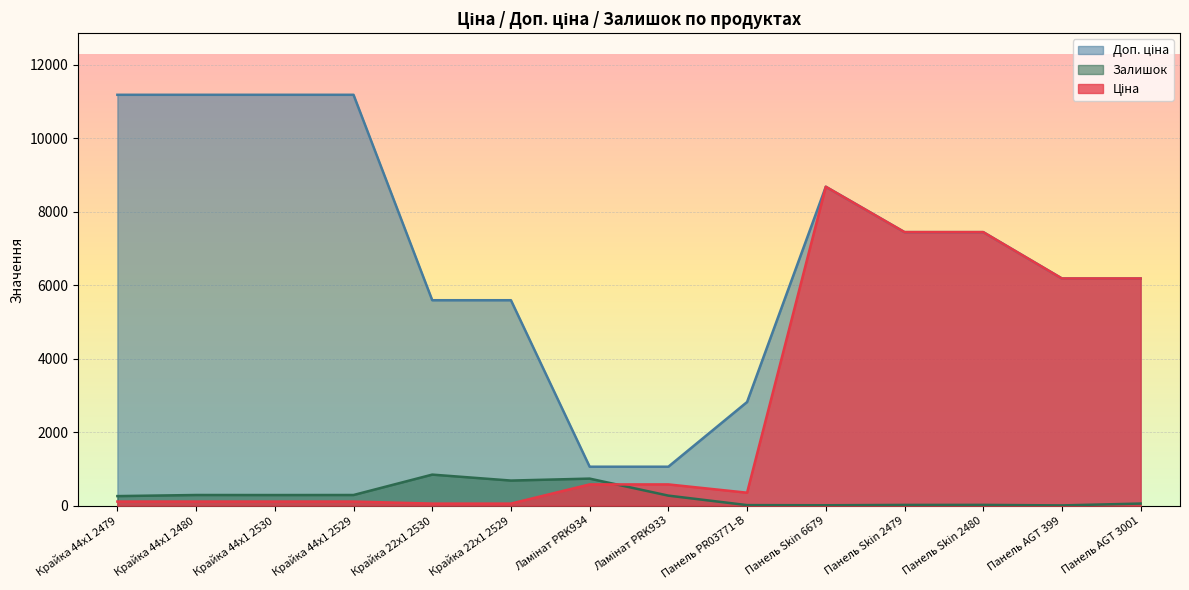

Which series ends up on top after the final intersection of Залишок and Ціна?

Ціна